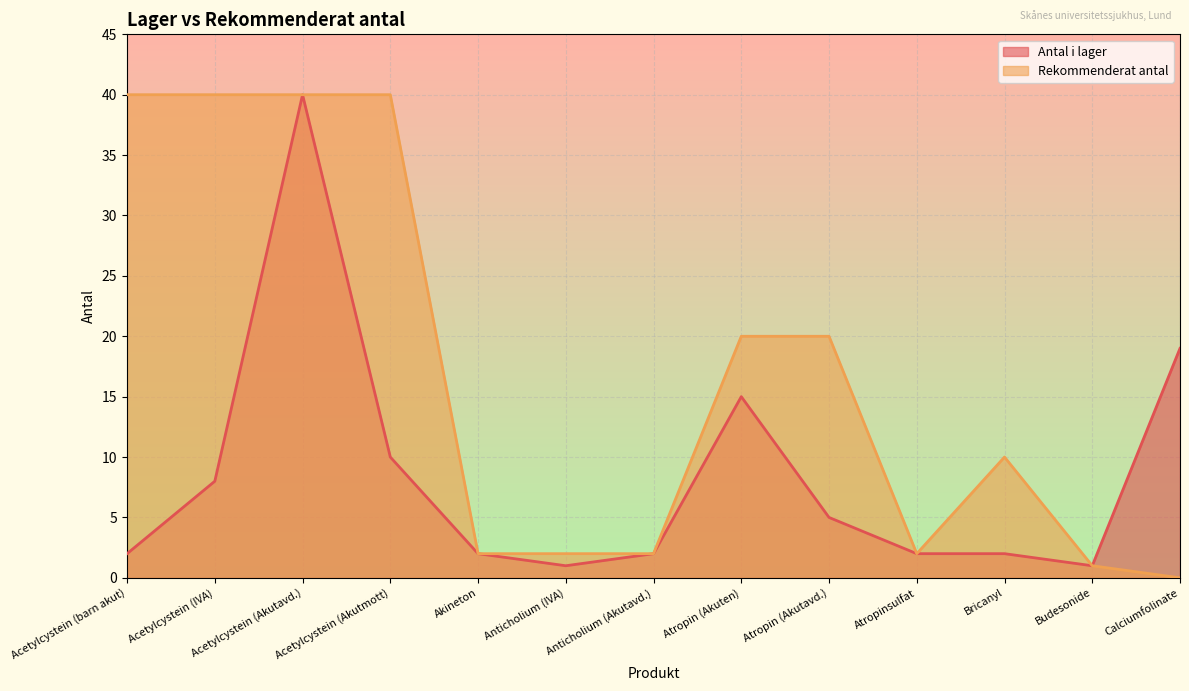

Which series has the largest total across all categories?

Rekommenderat antal